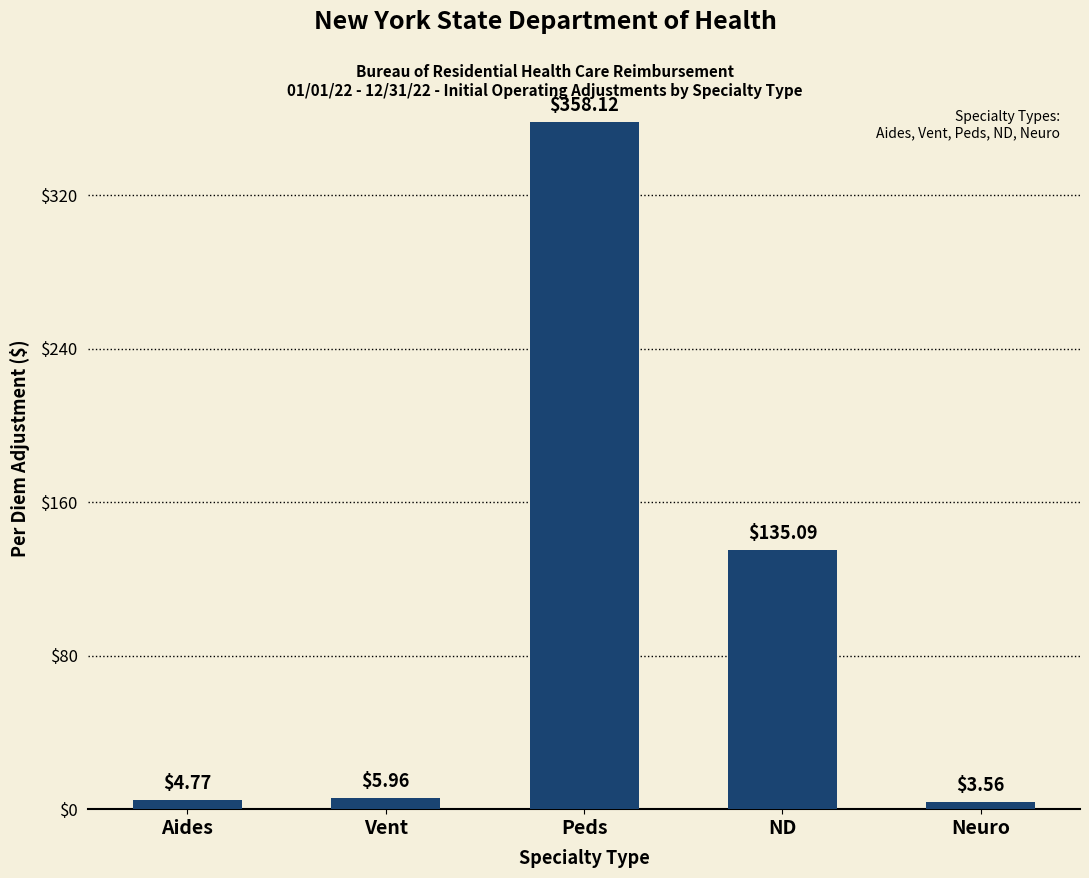

Which category has the highest value across all series?

Peds